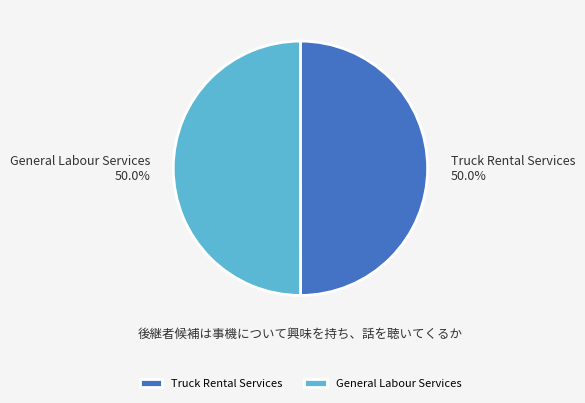

The General Labour Services slice represents 42% of the pie. True or false?

False